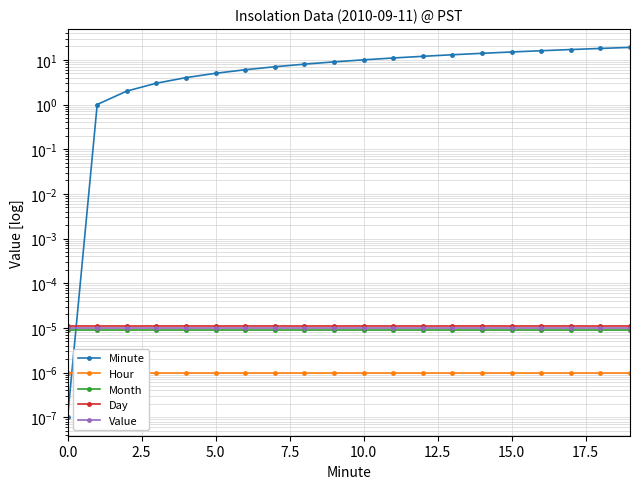

What is the total value across all series at 13?

13.0